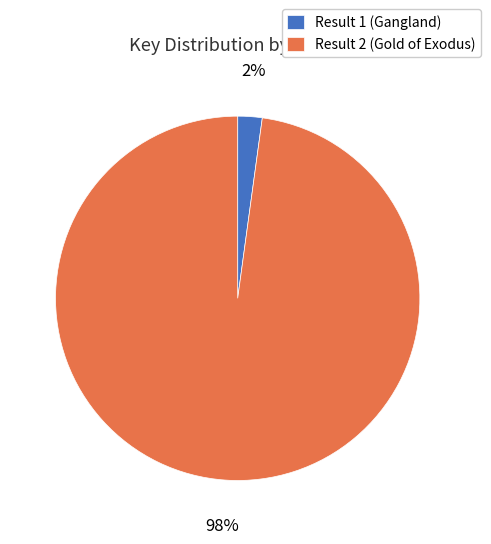

True or false: Result 2 (Gold of Exodus) accounts for 98% of the total.

True